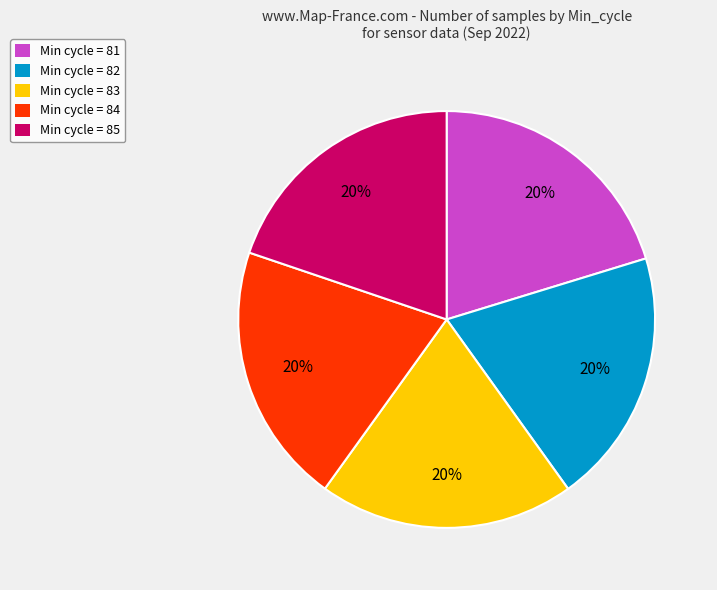

Is it true that Min cycle = 84 is 20% of the pie?

True